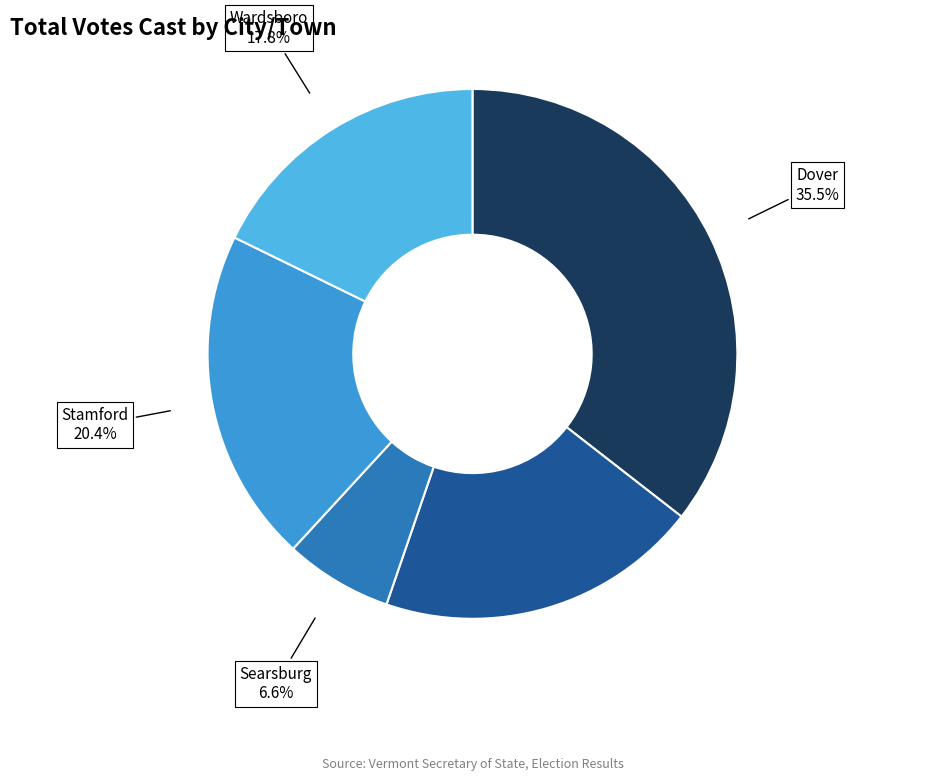

Is there a majority slice in this chart?

No